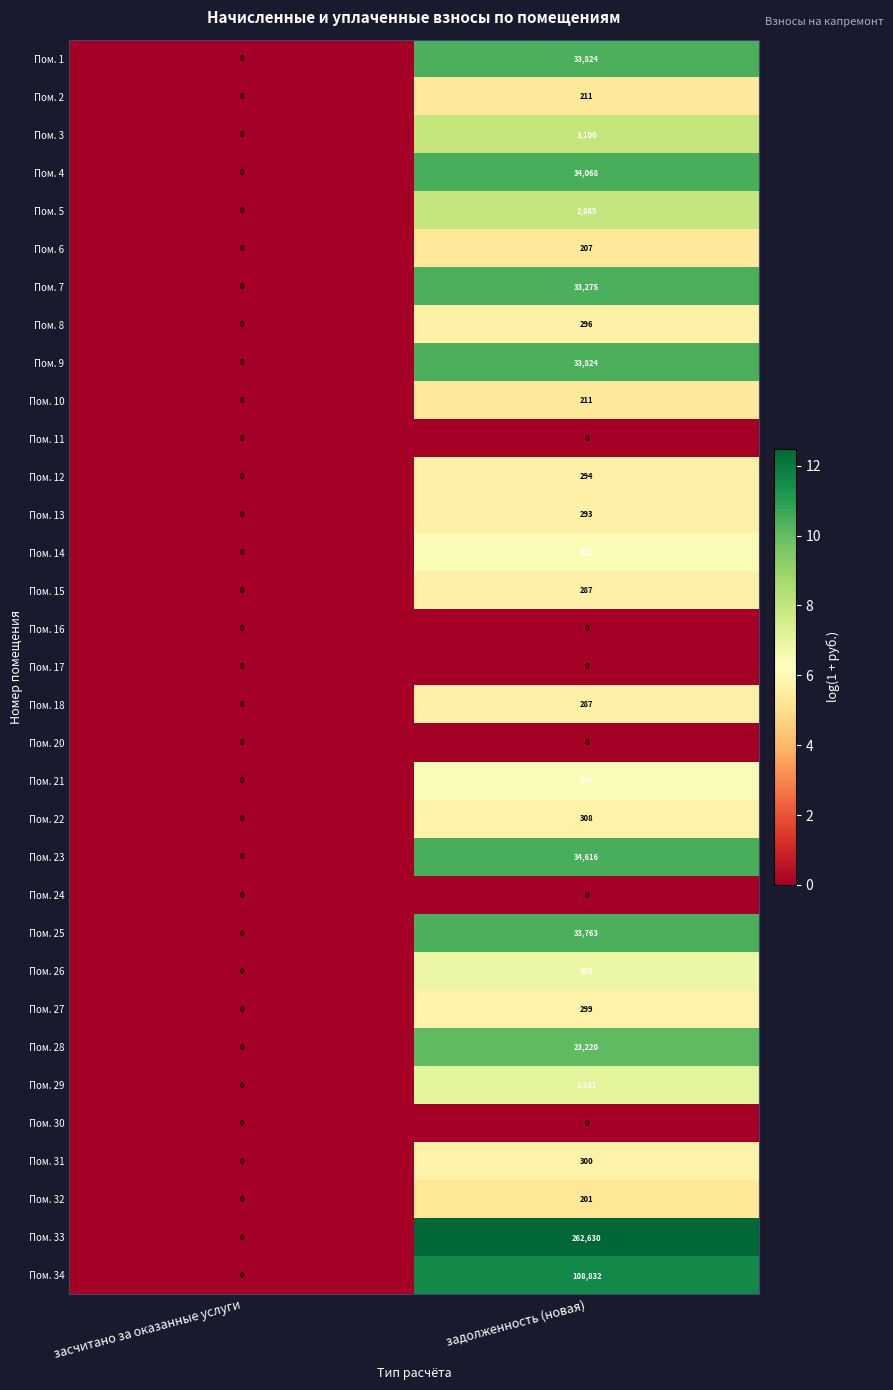

What is the sum of the Пом. 12 values at задолженность (новая) and засчитано за оказанные услуги?

294